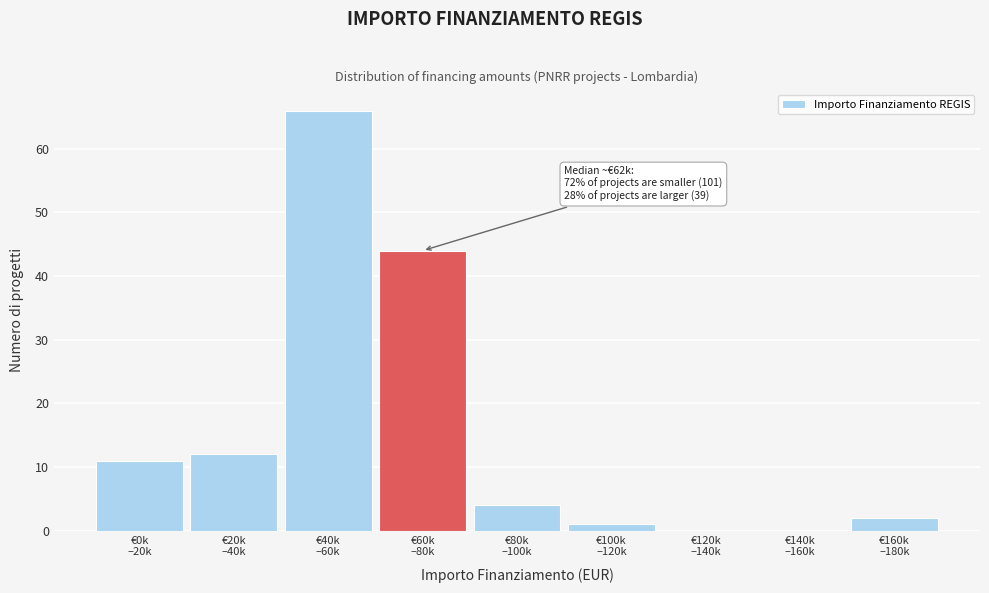

What is the maximum value shown in the chart?

66